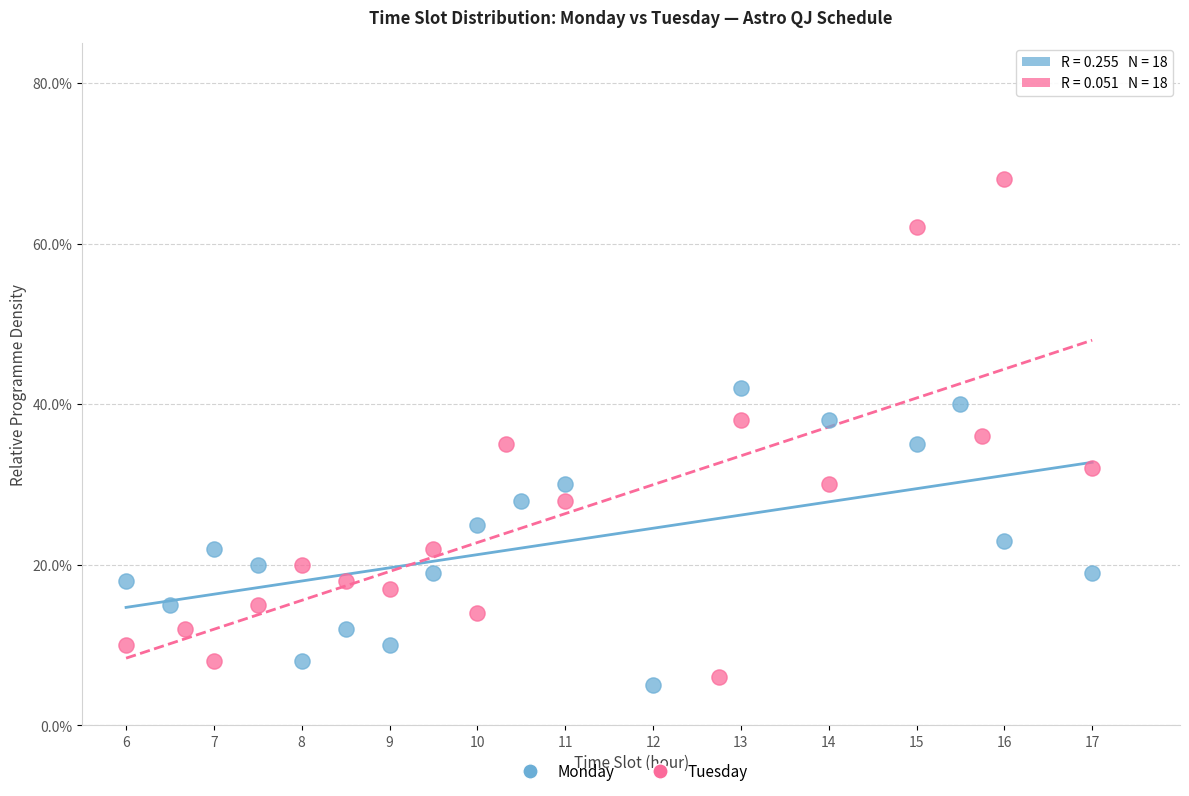

What are all the series names shown in the legend?

Monday, Tuesday